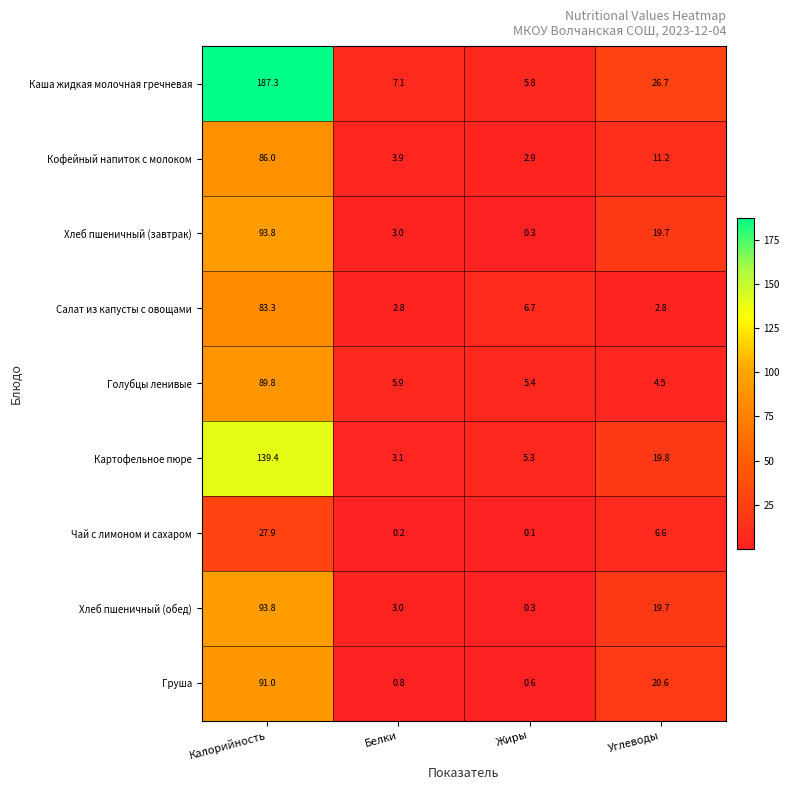

Which series has the largest range (max minus min)?

Каша жидкая молочная гречневая